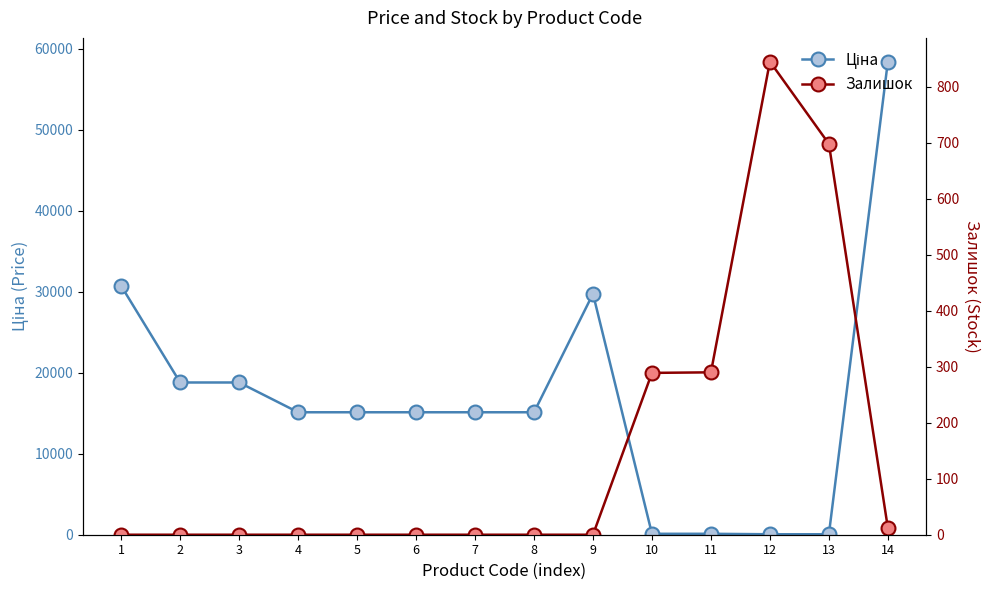

How many lines are shown in the chart?

2